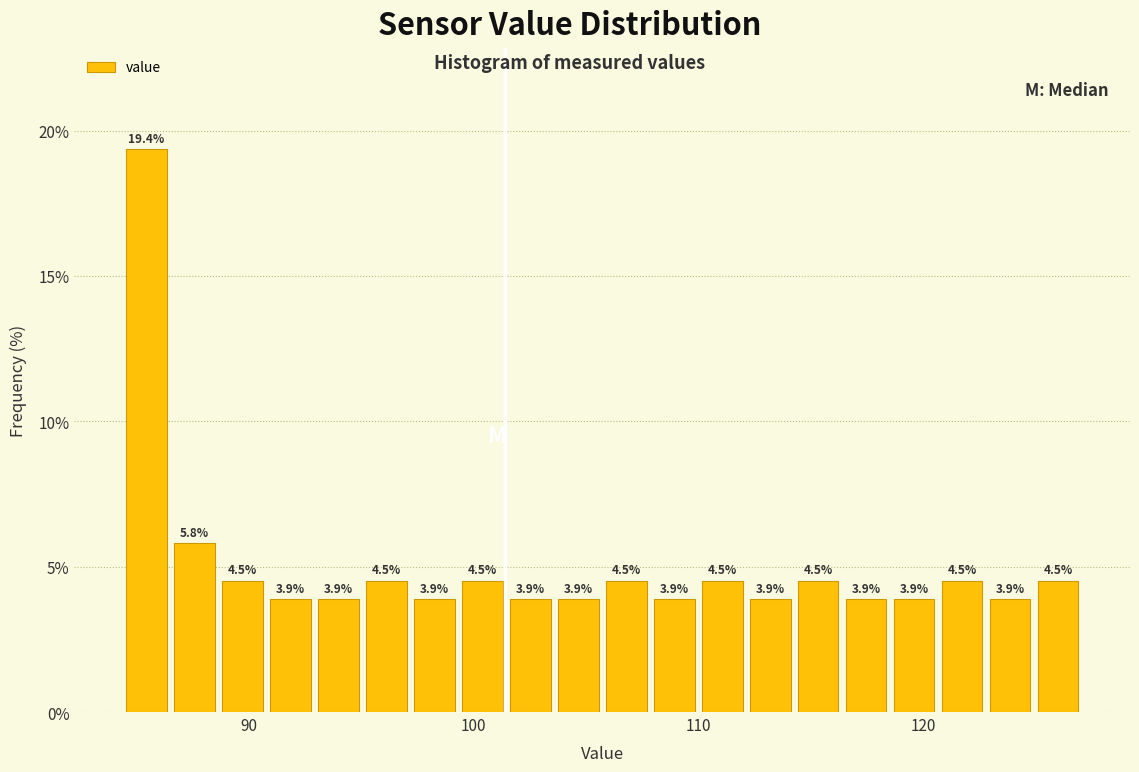

Read against the x-axis, roughly where is the centre of the tallest bar?

85